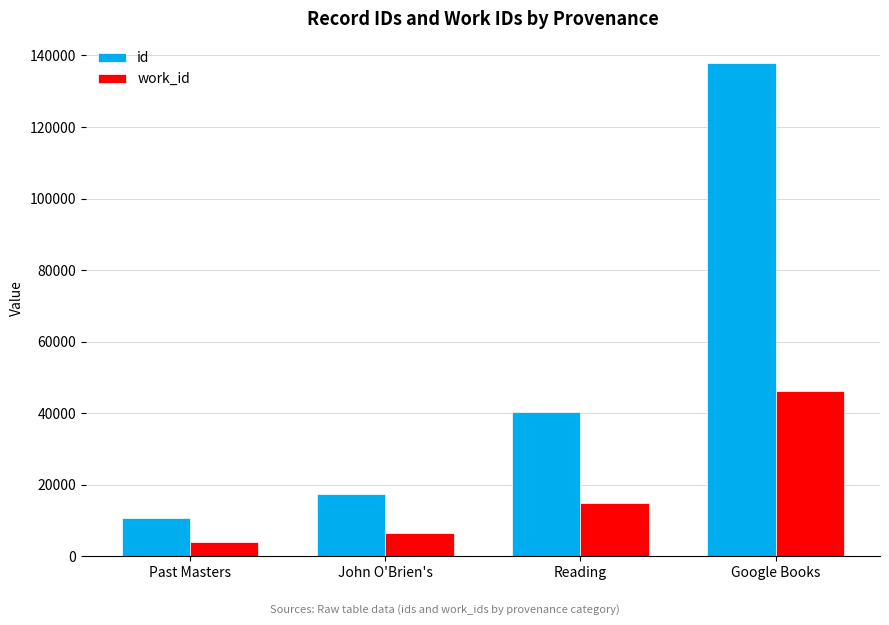

How many data points does each series have?

4